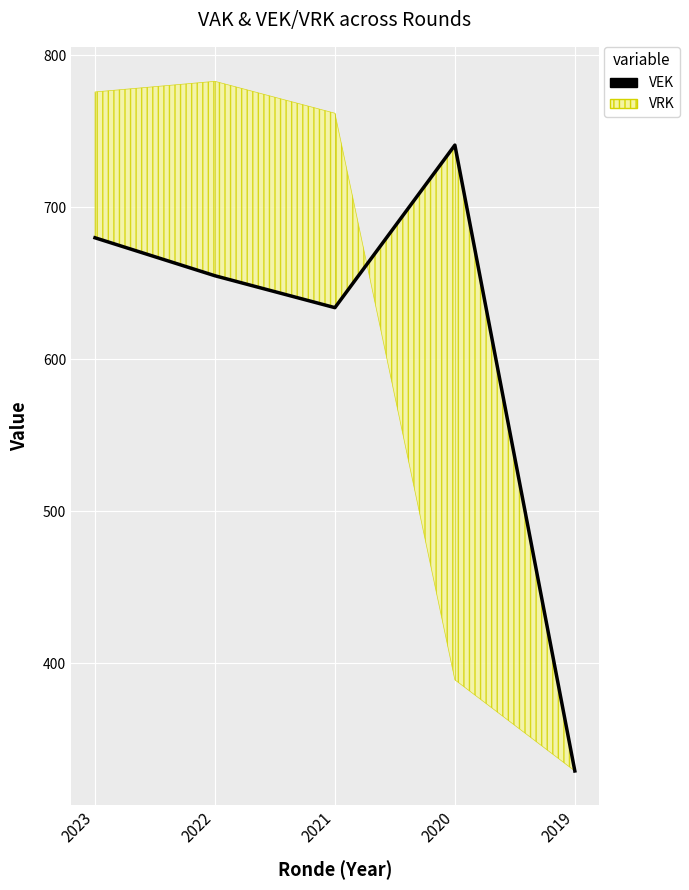

What is the difference between the second highest and minimum values?

351